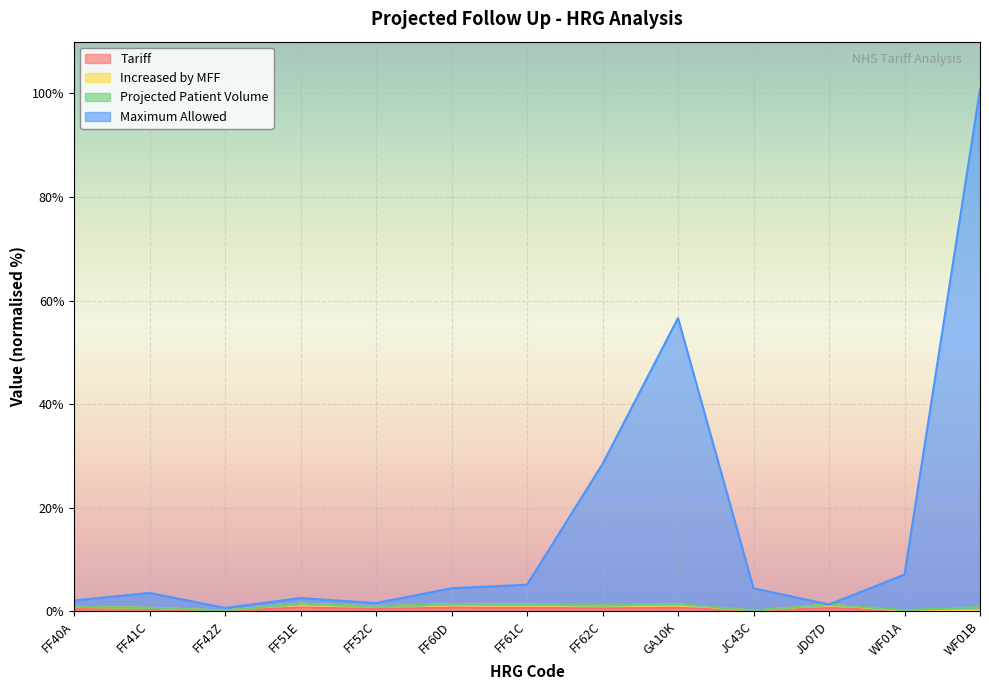

Where is the first local maximum for Maximum Allowed?

FF41C